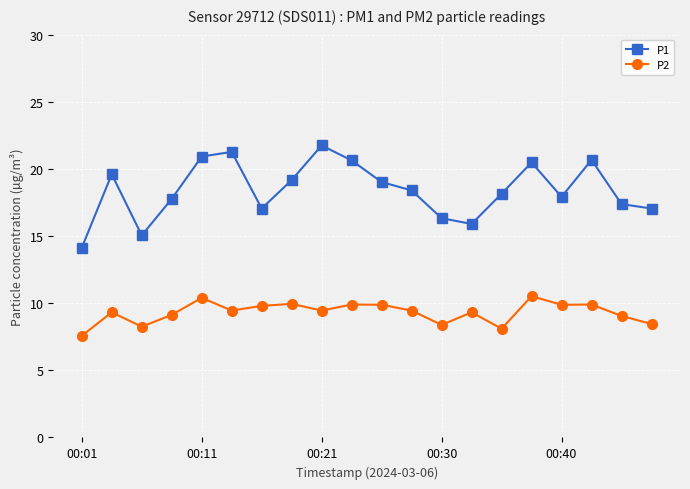

Which series has the largest range (max minus min)?

P1